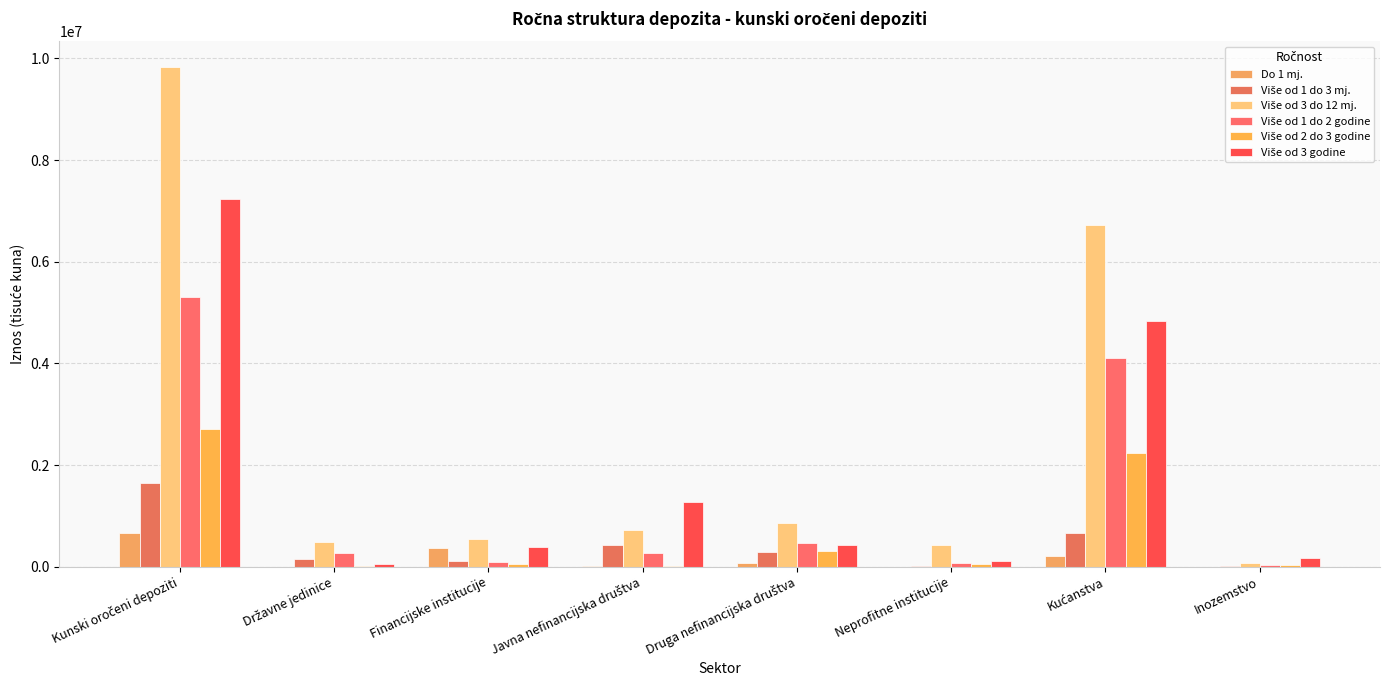

What is the value of the Više od 1 do 2 godine bar at the 2nd from the left?

263233